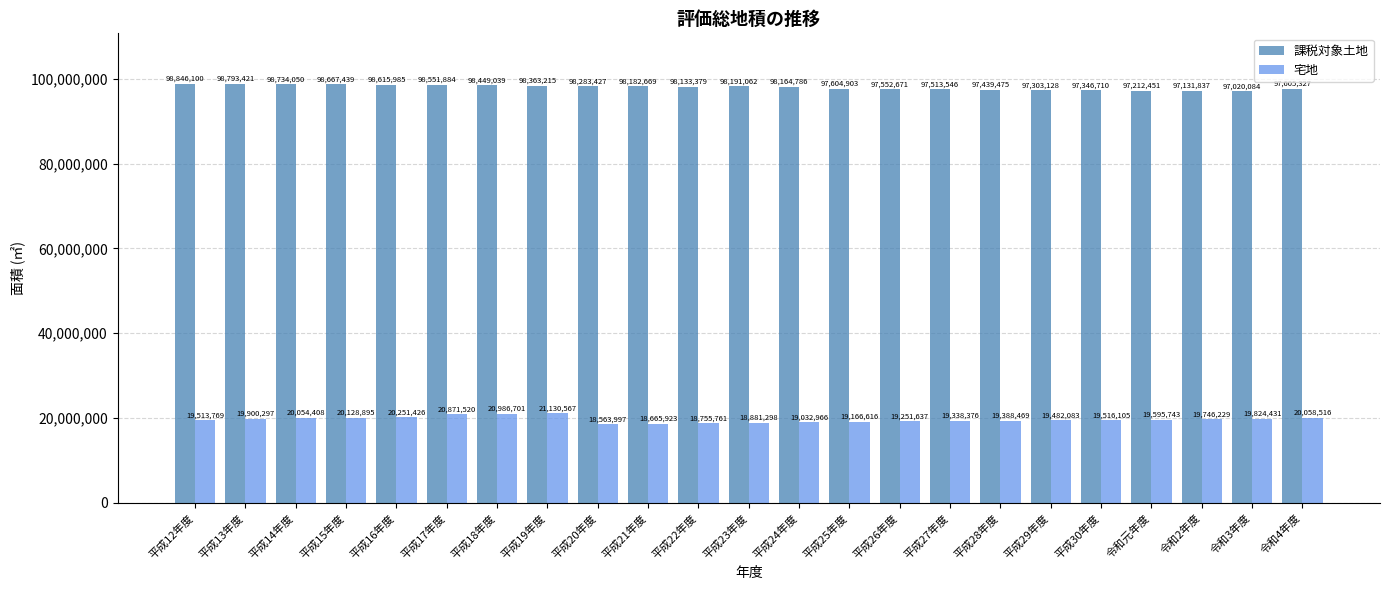

Which series has the widest spread of values?

宅地